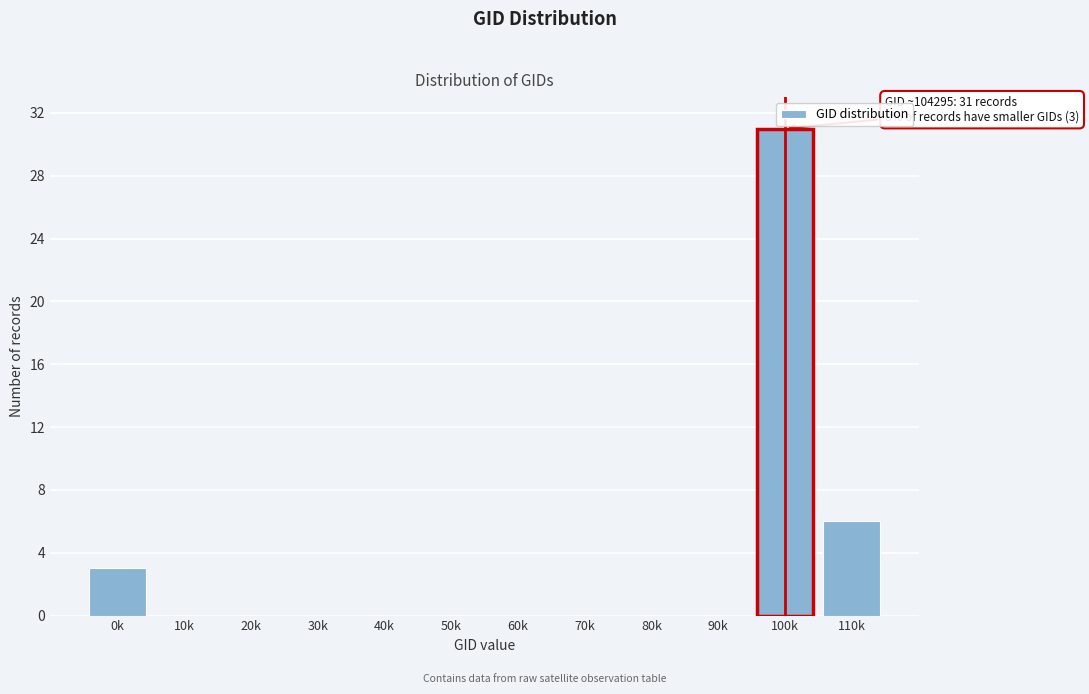

Reading left to right, extract all data points from this chart.

0k=3	10k=0	20k=0	30k=0	40k=0	50k=0	60k=0	70k=0	80k=0	90k=0	100k=31	110k=6